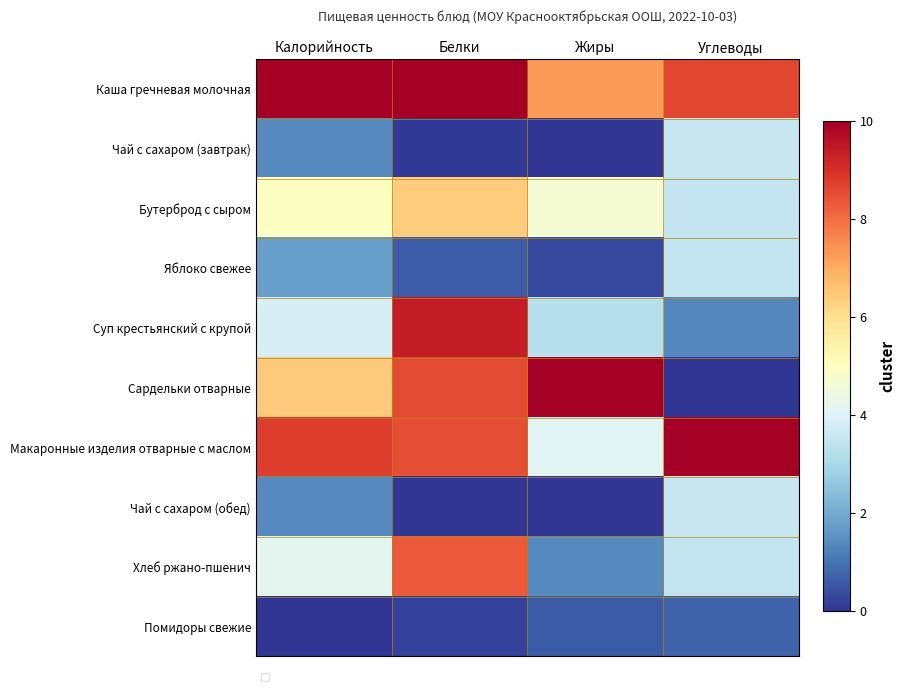

What is the spread (max minus min) of values at Жиры?

10.0